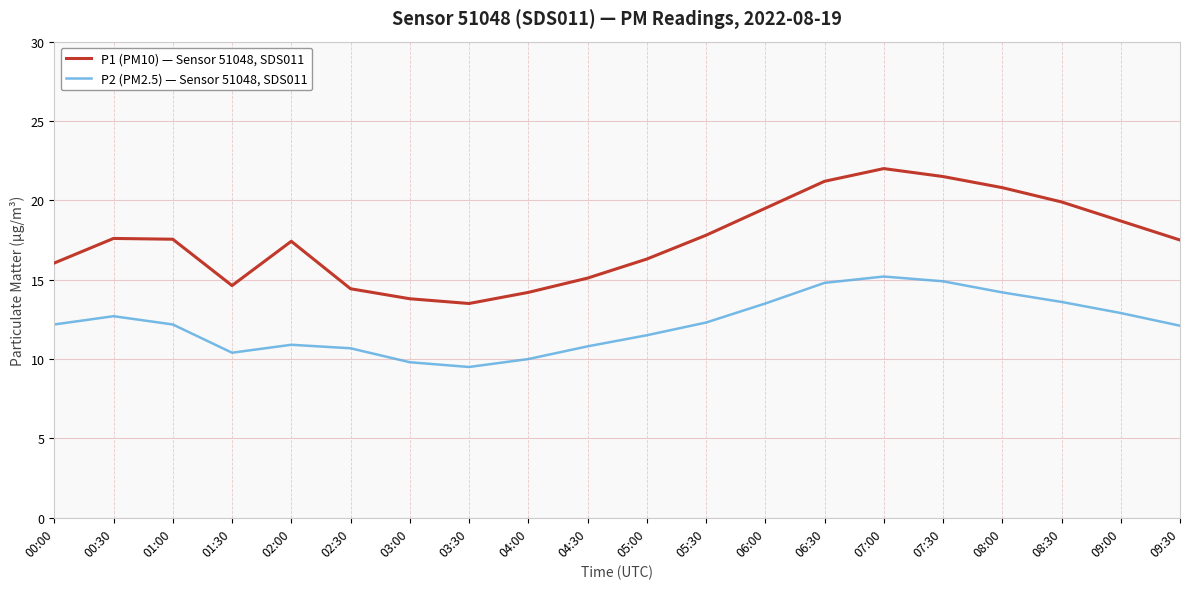

What is the difference between the second highest and second lowest values in the P1 (PM10) — Sensor 51048, SDS011 series?

7.7